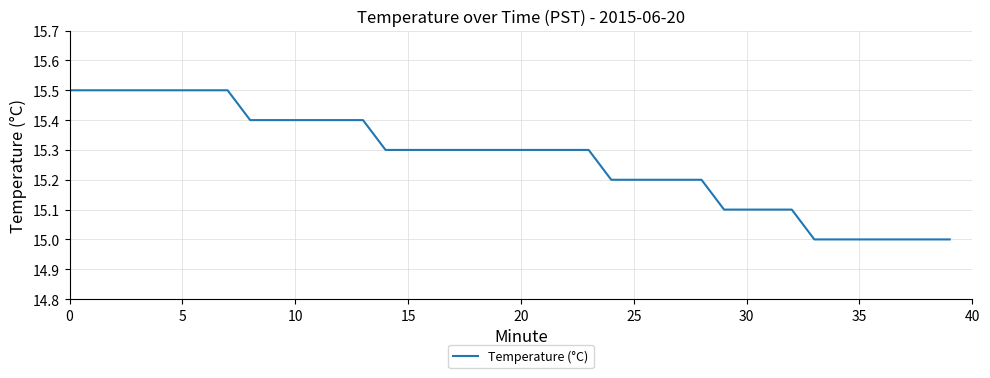

Is this an area chart (filled region under the line)?

No